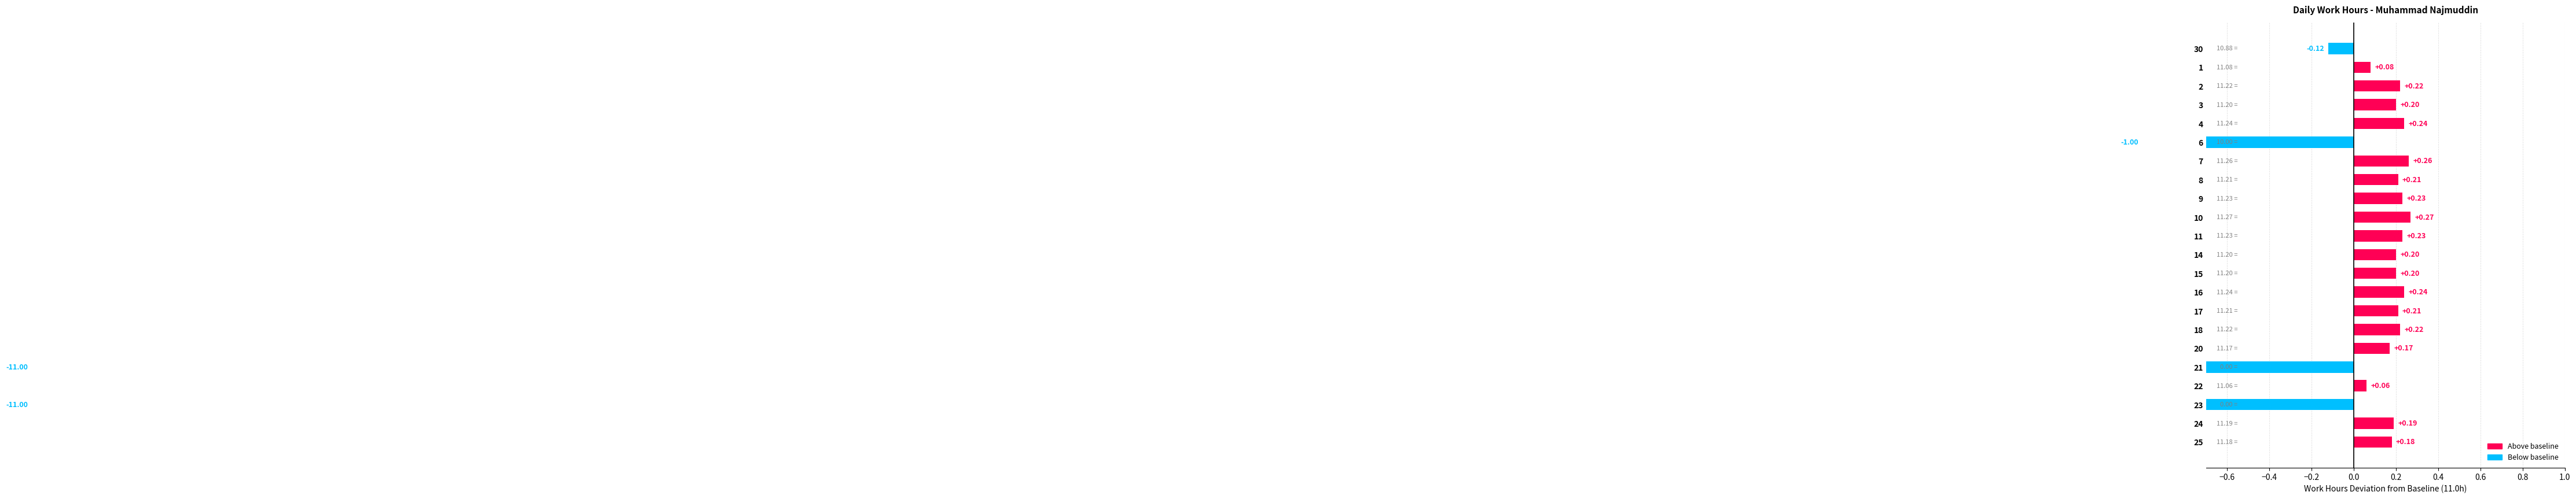

What is the sum of all values?

-19.5